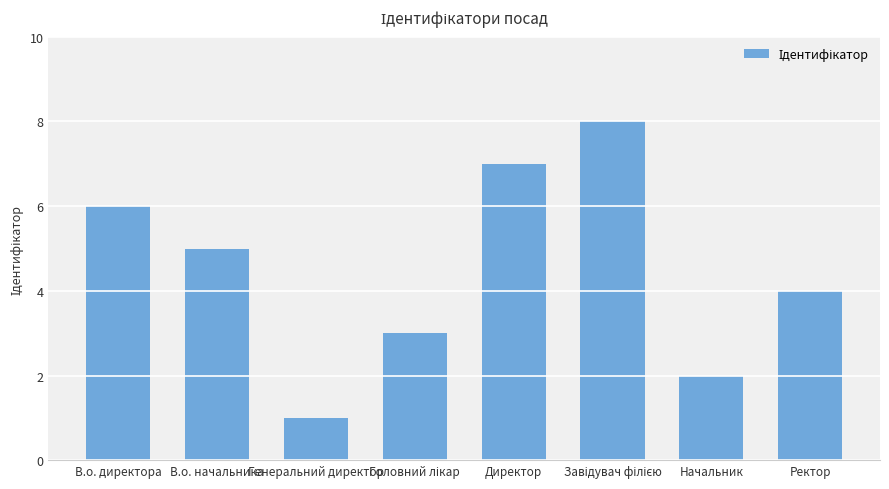

Reading left to right, what are all the values shown in this chart?

6	5	1	3	7	8	2	4